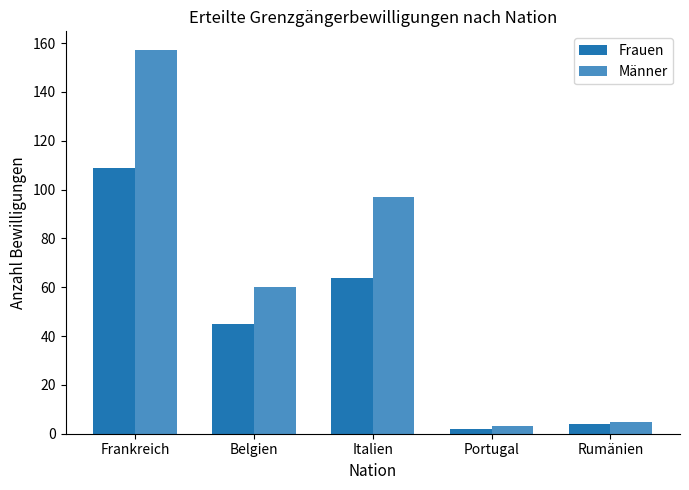

Which series has the largest total across all categories?

Männer